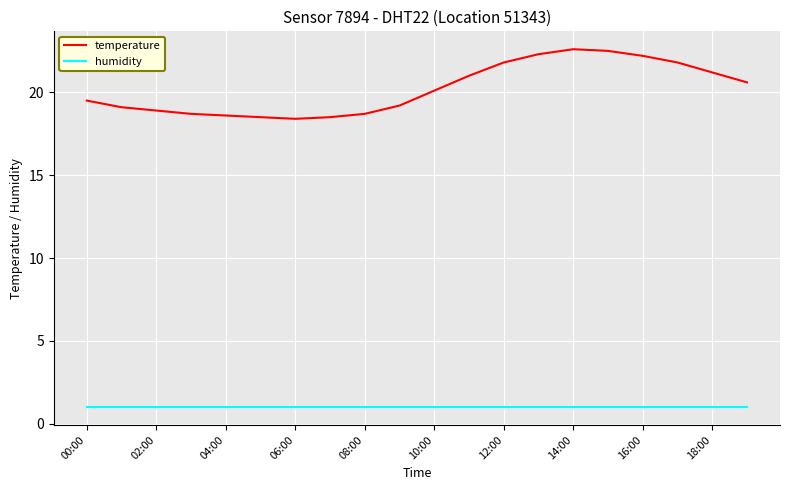

Which series has the largest range (max minus min)?

temperature